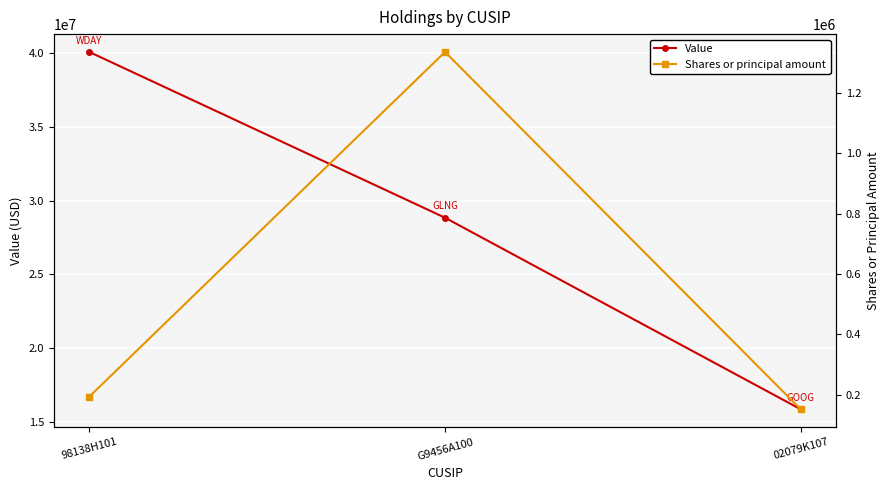

Which series has the largest total across all categories?

Value